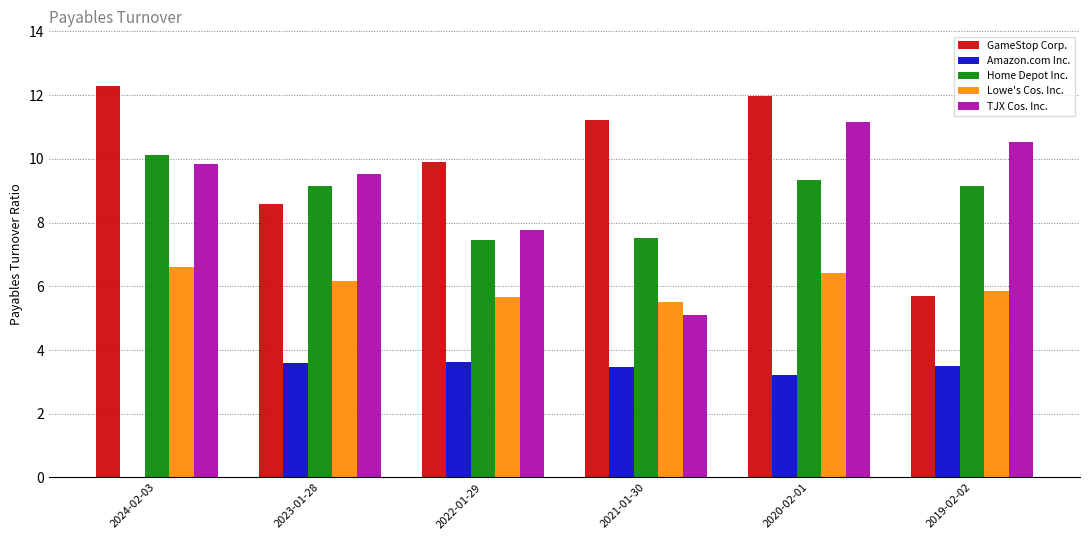

Which series changed the most between 2021-01-30 and 2020-02-01?

TJX Cos. Inc.